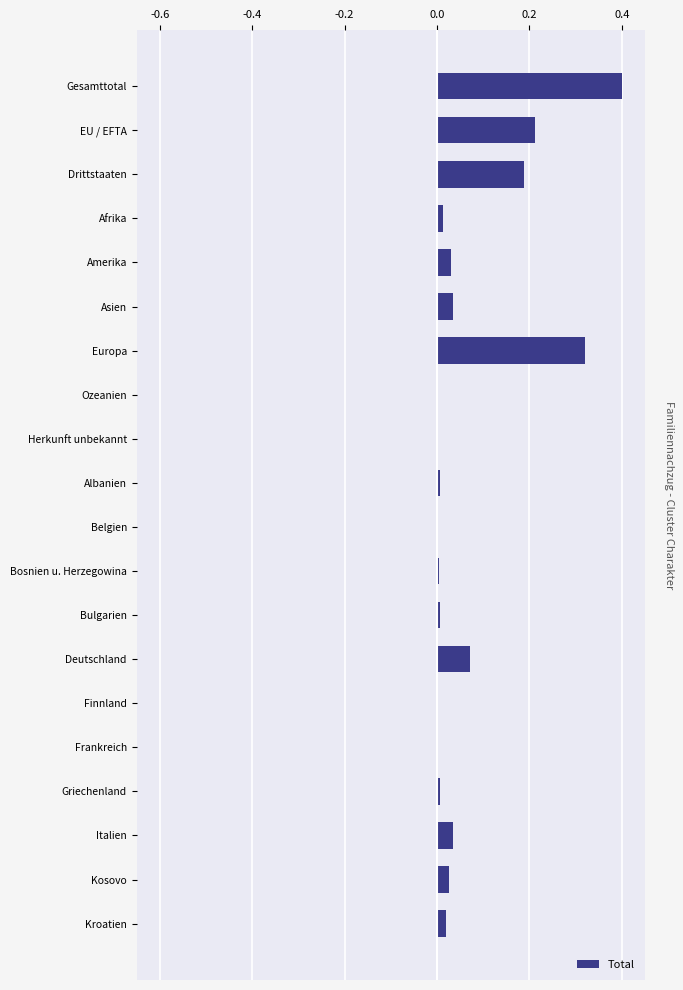

What is the sum of the values at Drittstaaten and Europa?

0.5